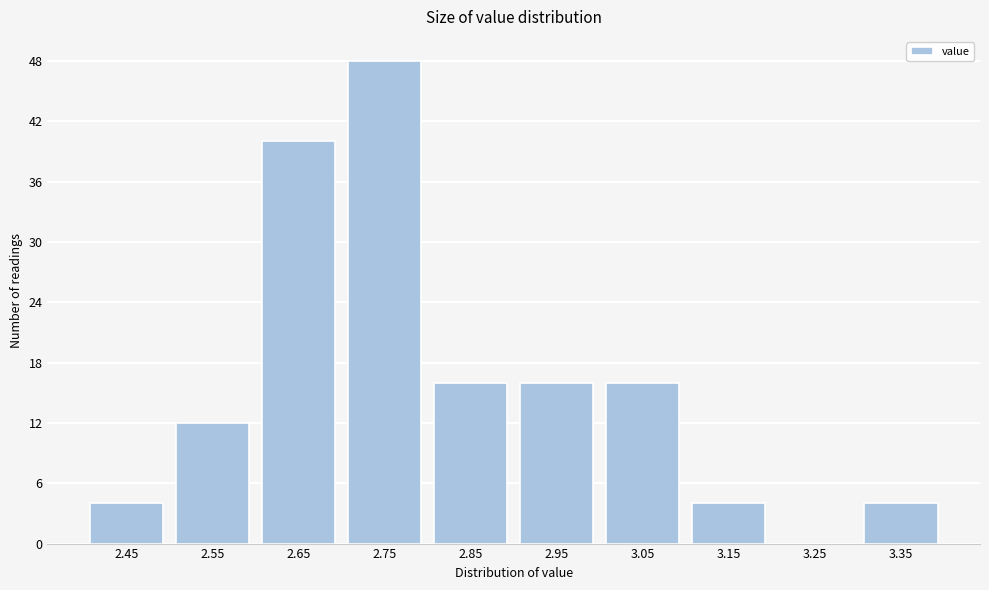

Reading right to left, transcribe all the data shown in this chart.

3.35=4	3.25=0	3.15=4	3.05=16	2.95=16	2.85=16	2.75=48	2.65=40	2.55=12	2.45=4